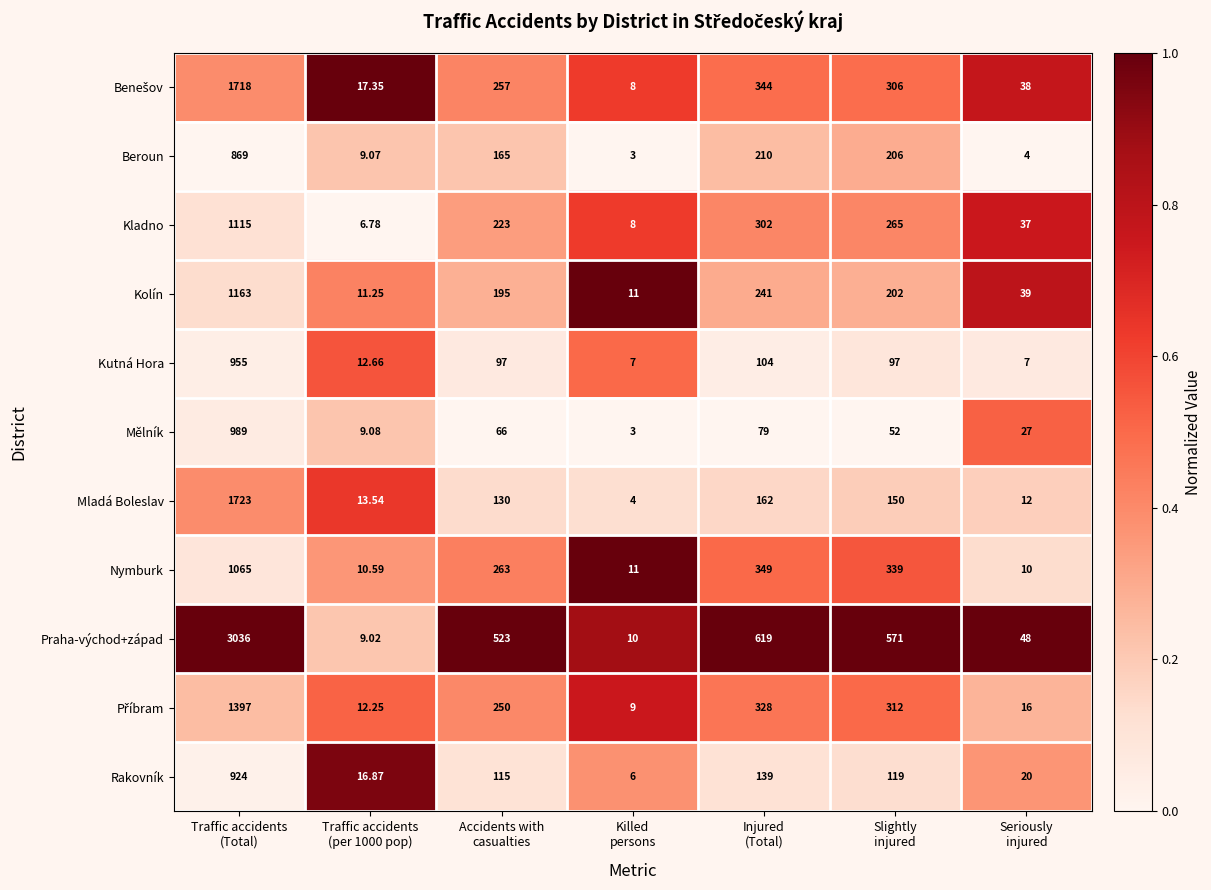

Which series has the largest total across all categories?

Praha-východ+západ